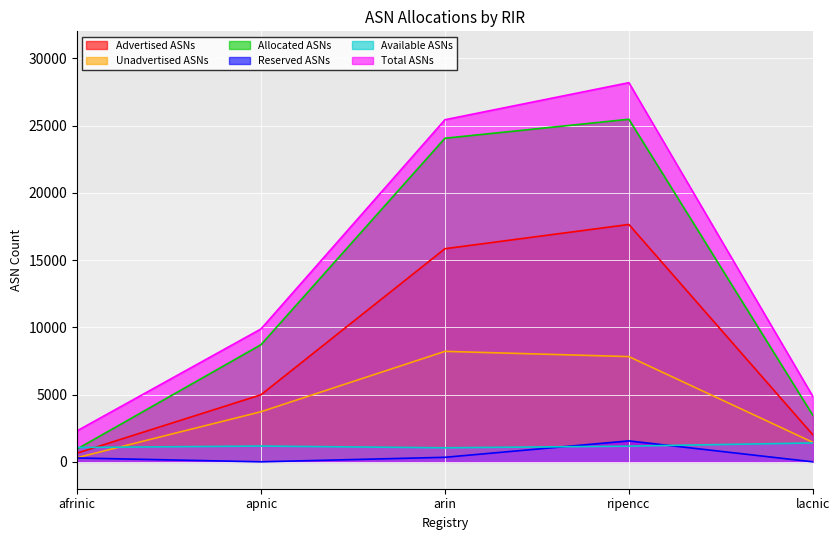

Between which two adjacent categories do Available ASNs and Allocated ASNs first intersect?

afrinic and apnic